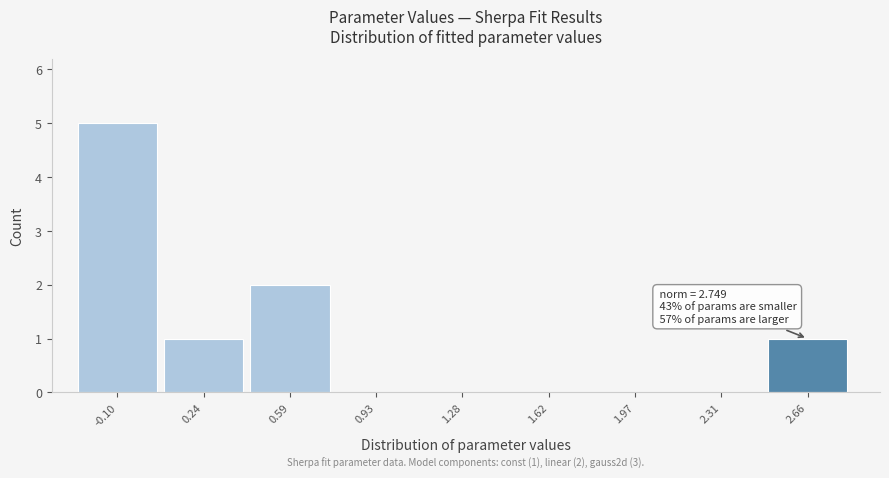

Reading left to right, list all the values displayed in this chart.

-0.10=5	0.24=1	0.59=2	0.93=0	1.28=0	1.62=0	1.97=0	2.31=0	2.66=1